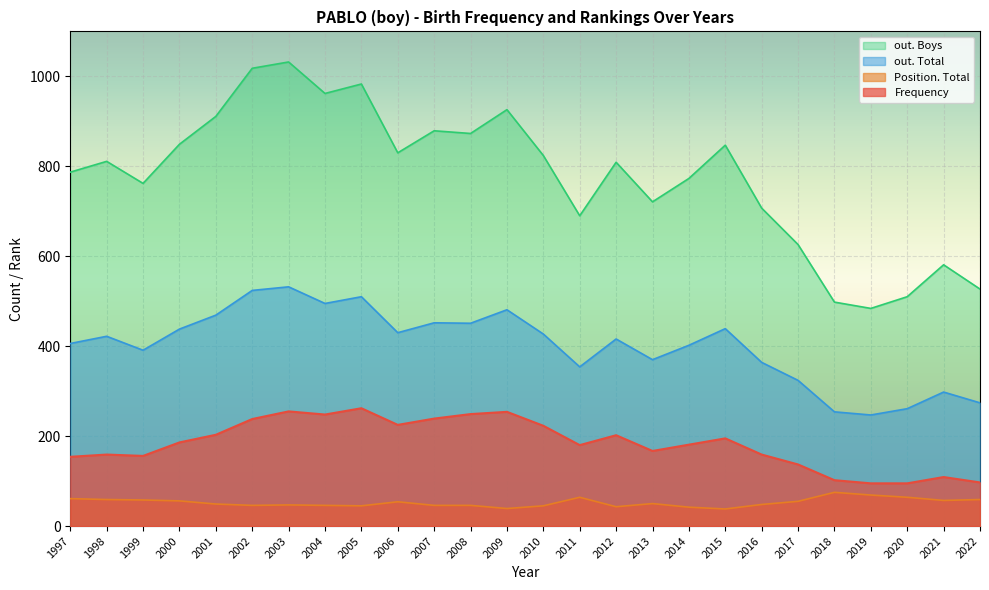

True or false: Frequency and out. Total cross at least once.

False